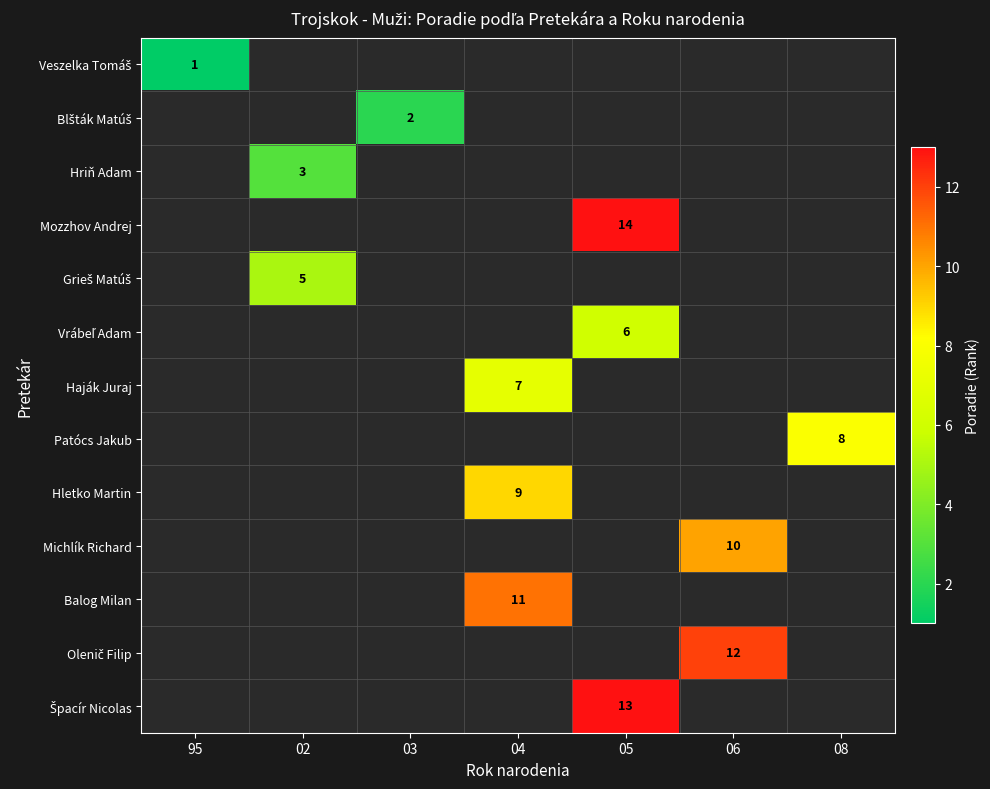

Which has a higher value, 95 or 08?

08